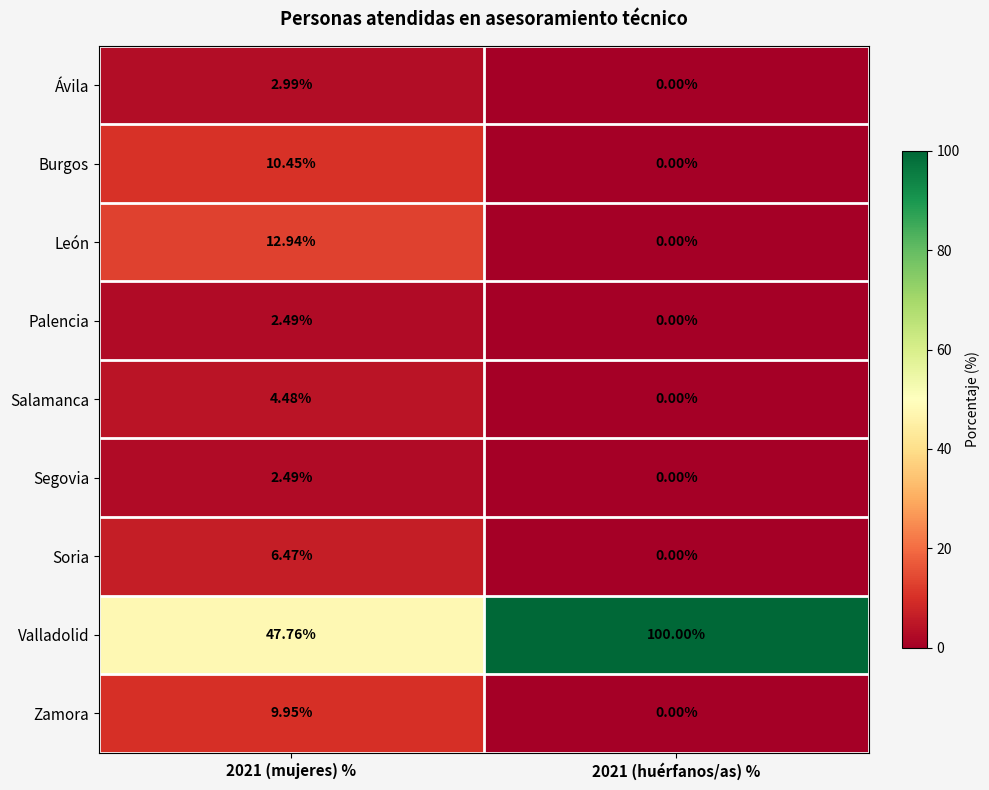

At which category is the sum across all series the highest?

2021 (mujeres) %